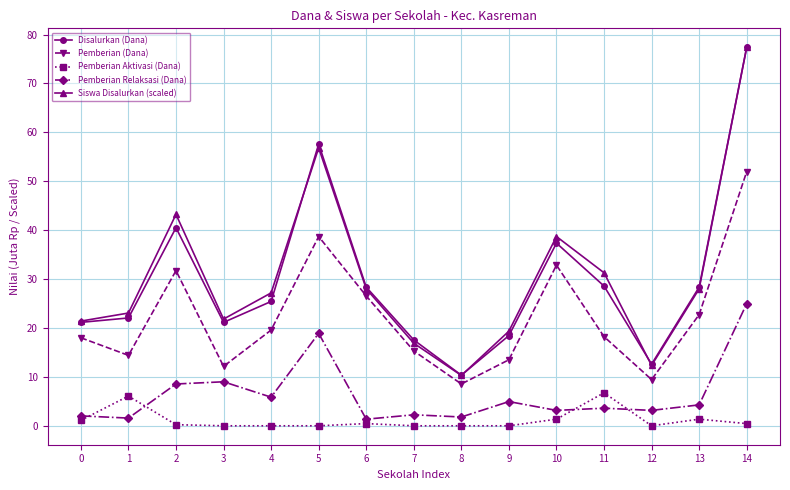

True or false: Disalurkan (Dana) has more than 0 points higher than both neighbors.

True